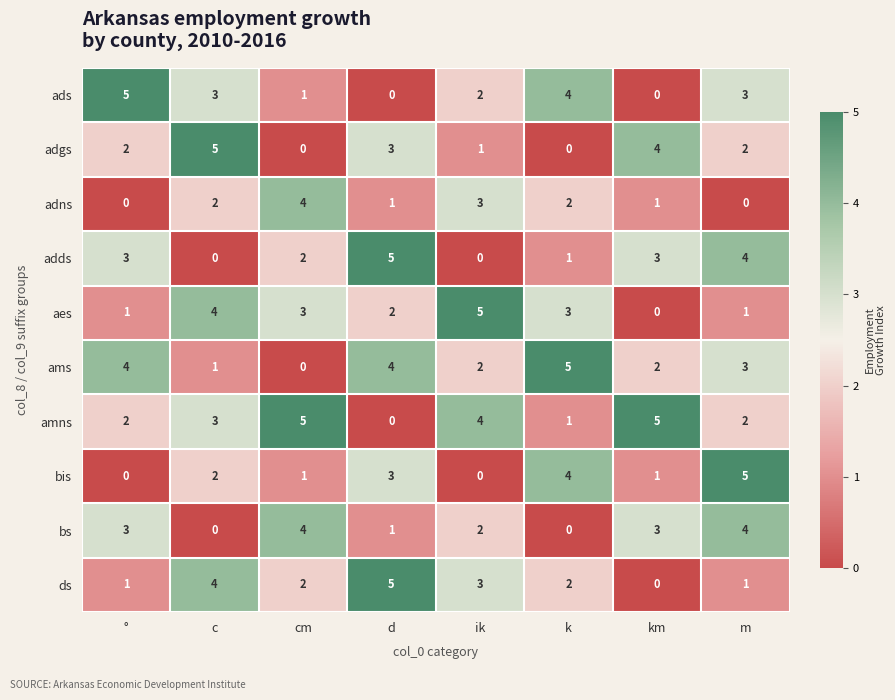

The value of aes at c is 7. True or false?

False